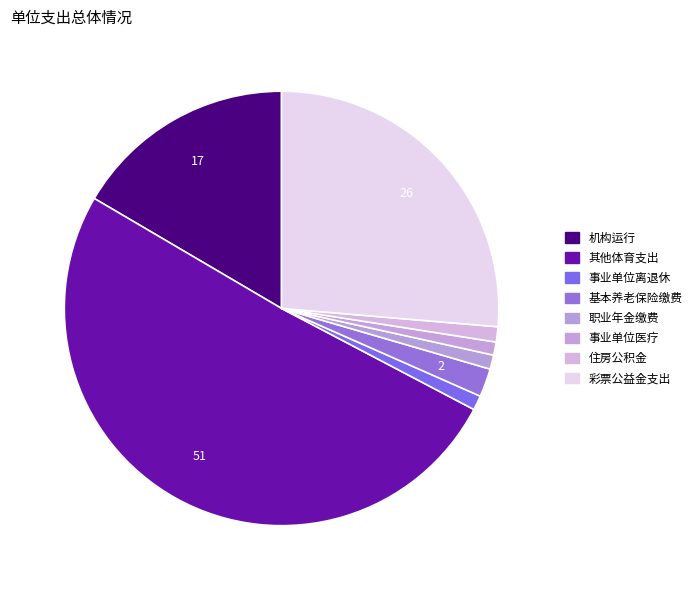

To the nearest percent, what is the combined percentage of 事业单位医疗 and 事业单位离退休?

2%